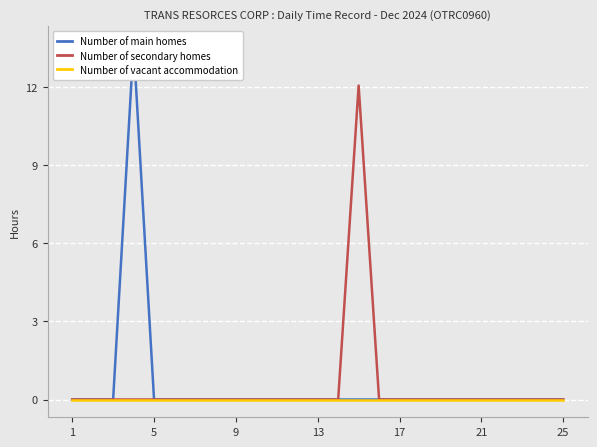

The Number of vacant accommodation series shows 0.0 at 9. True or false?

True